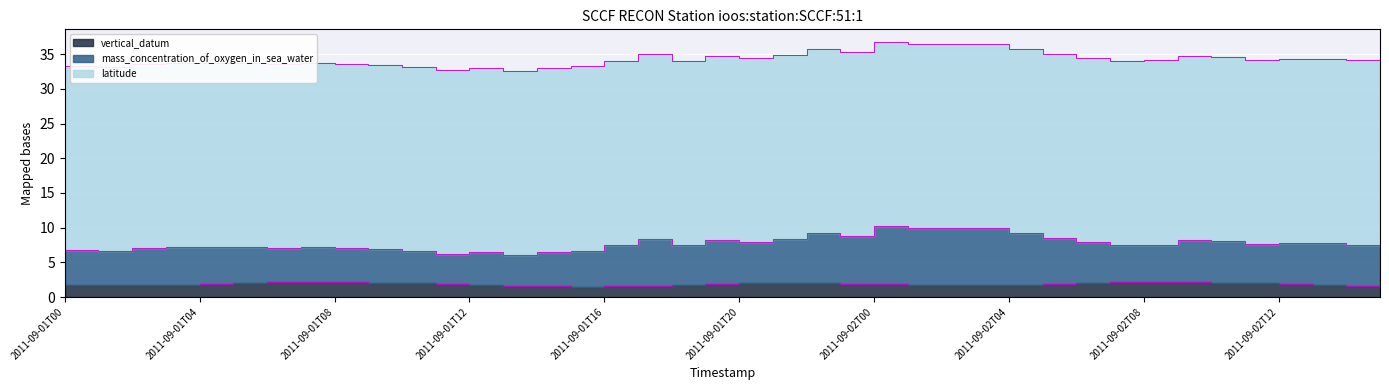

In vertical_datum, how many points are lower than both neighbors (excluding endpoints)?

3